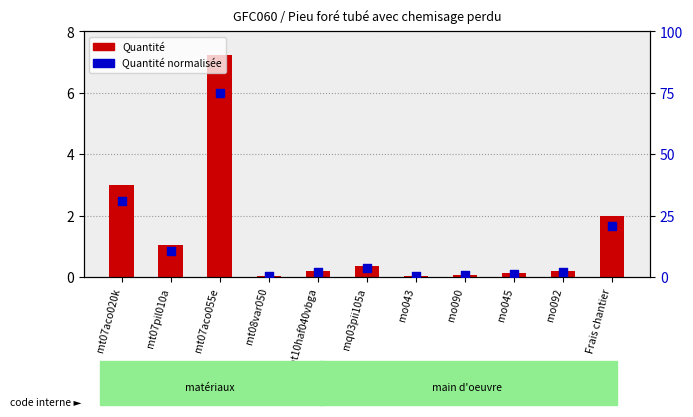

Which series reaches the minimum Y coordinate?

Quantité